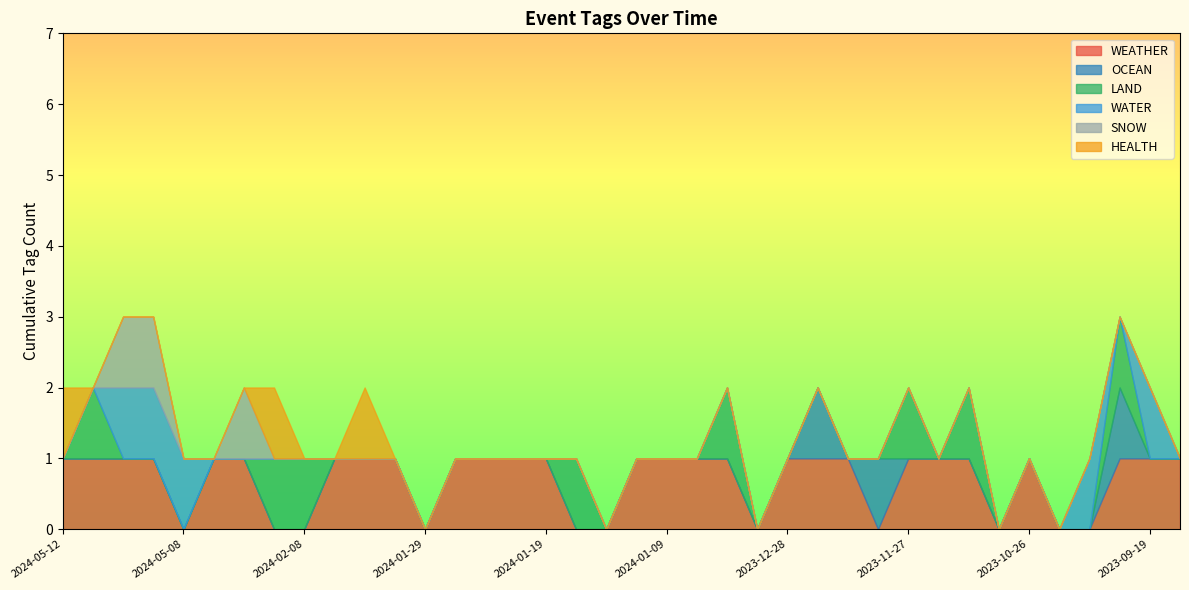

Which series changed the most between 2023-11-03 and 2023-10-20?

WEATHER